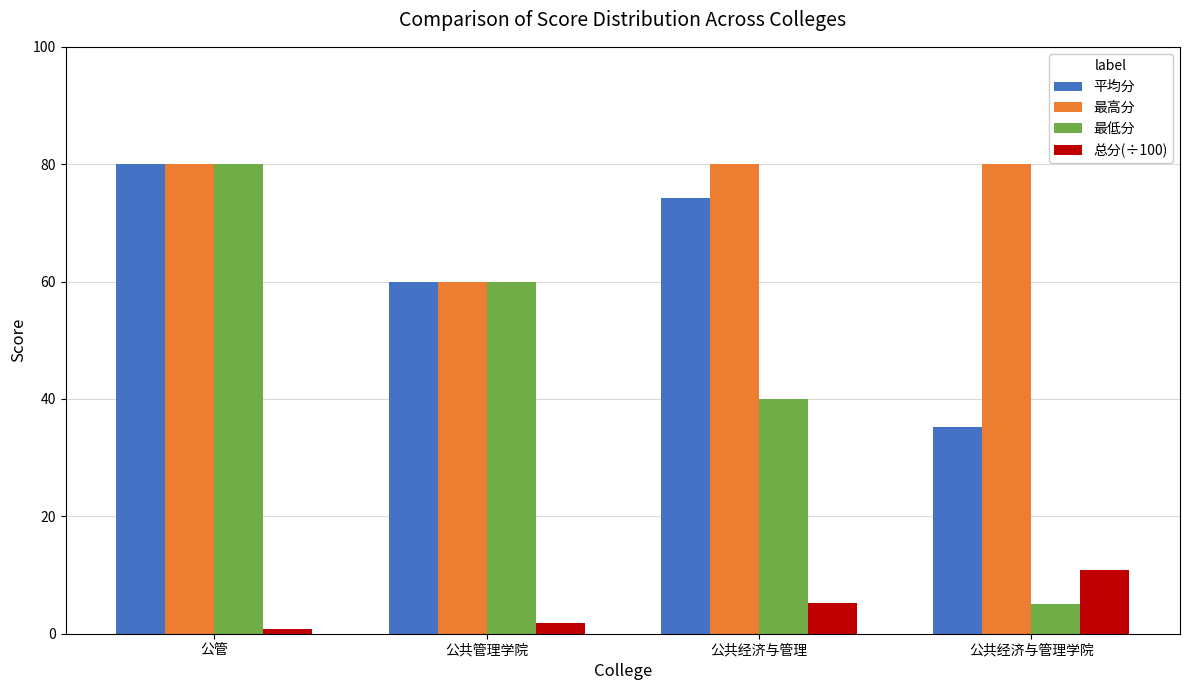

What is the difference between the maximum and minimum values in the 总分(÷100) series?

10.1